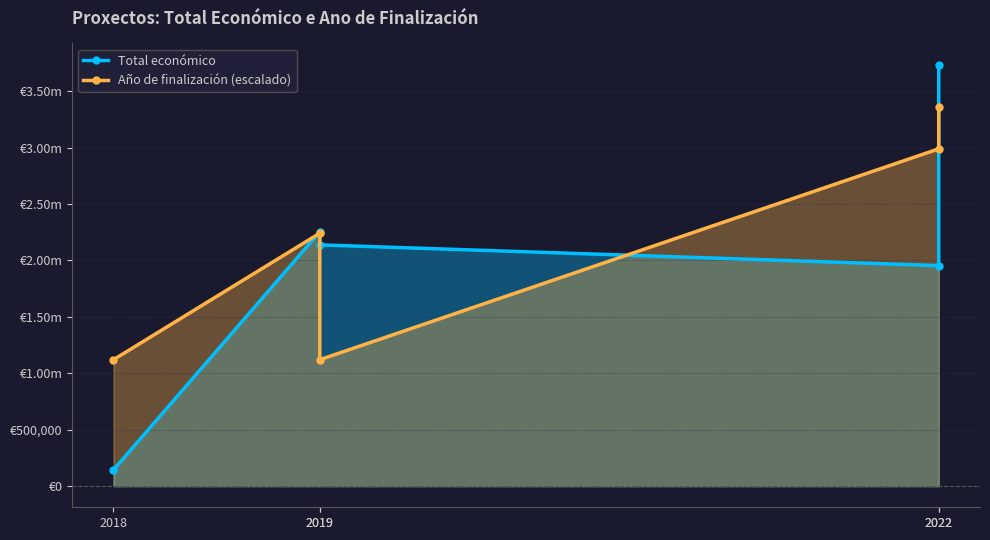

Does the chart display data point markers on the line(s)?

Yes